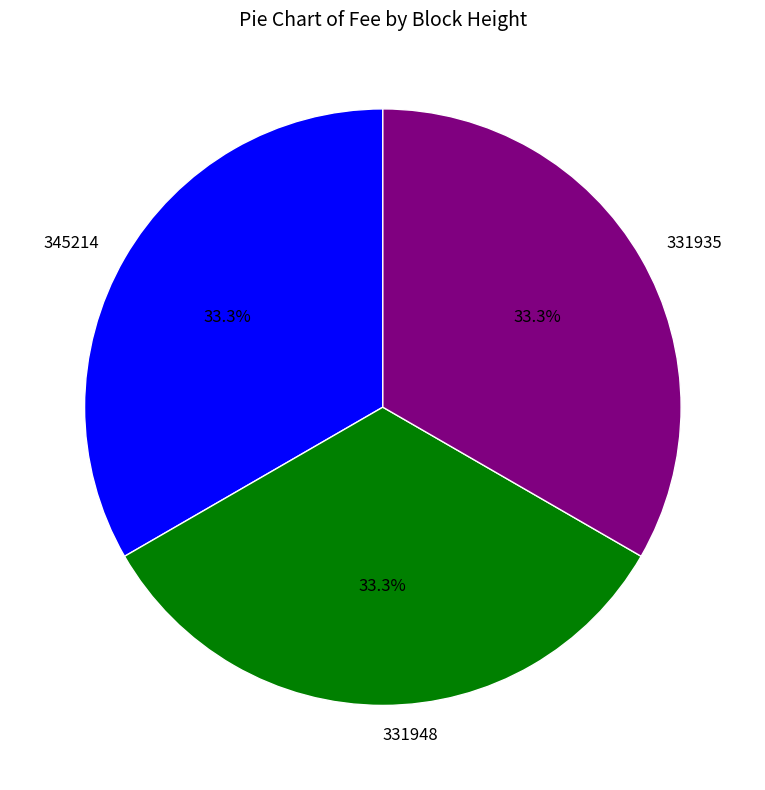

Does 331948 account for over 50% of the chart?

No